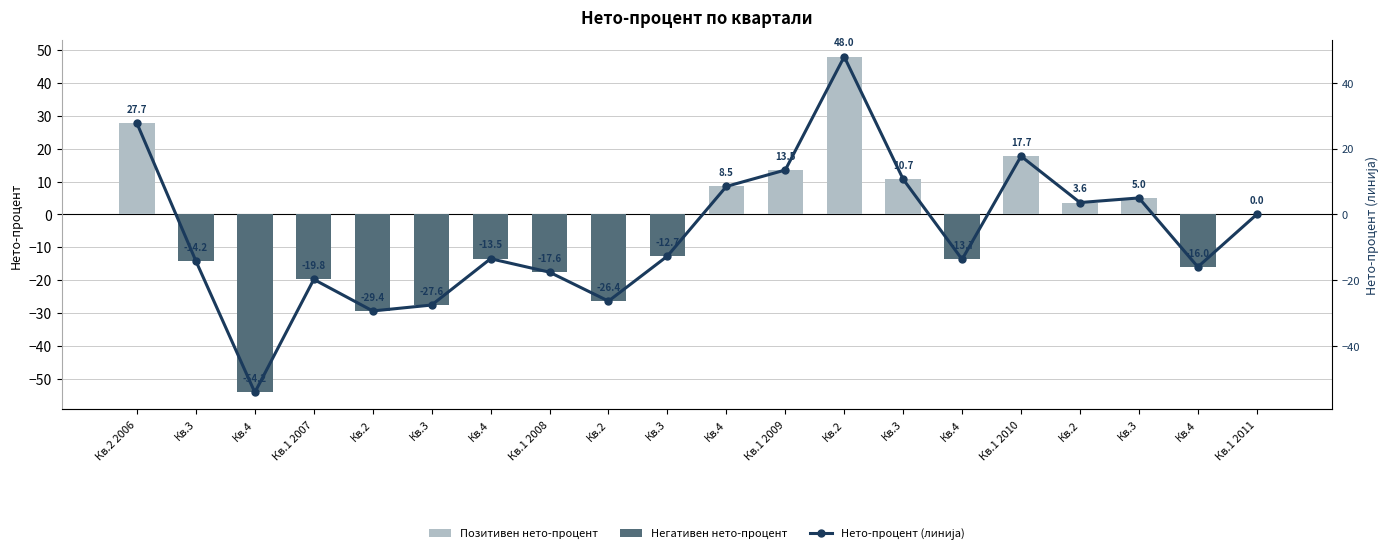

What is the label of the 20th bar from the right?

Кв.2 2006